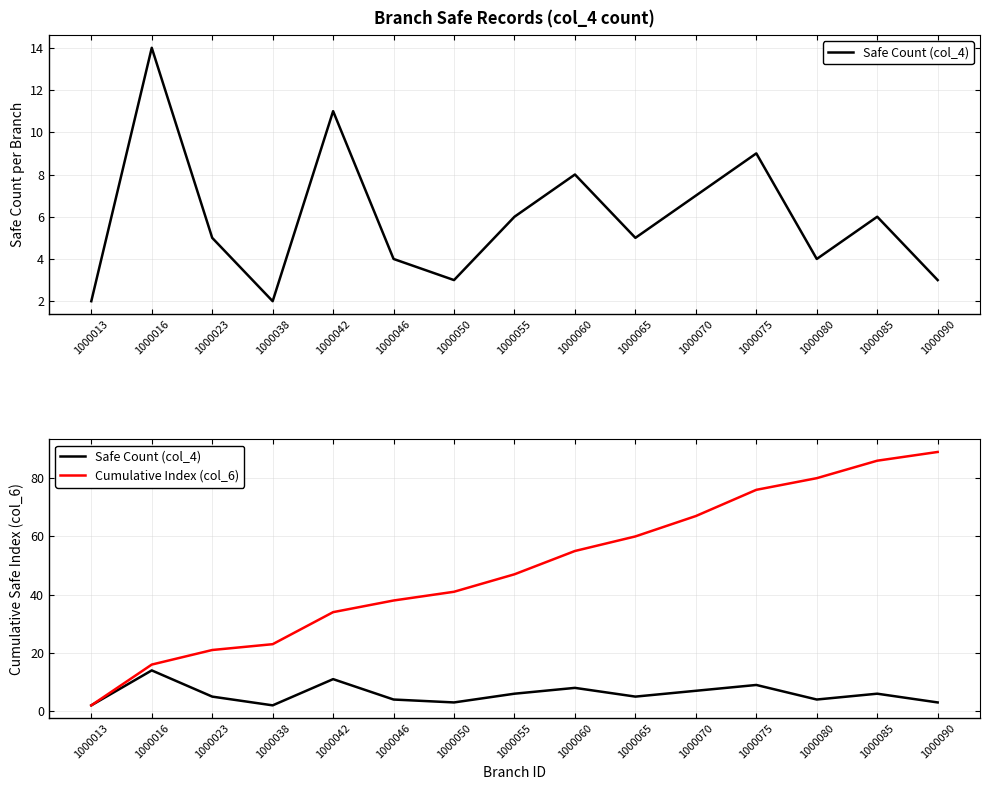

What is the value of the Safe Count (col_4) point at the 1st from the left?

2